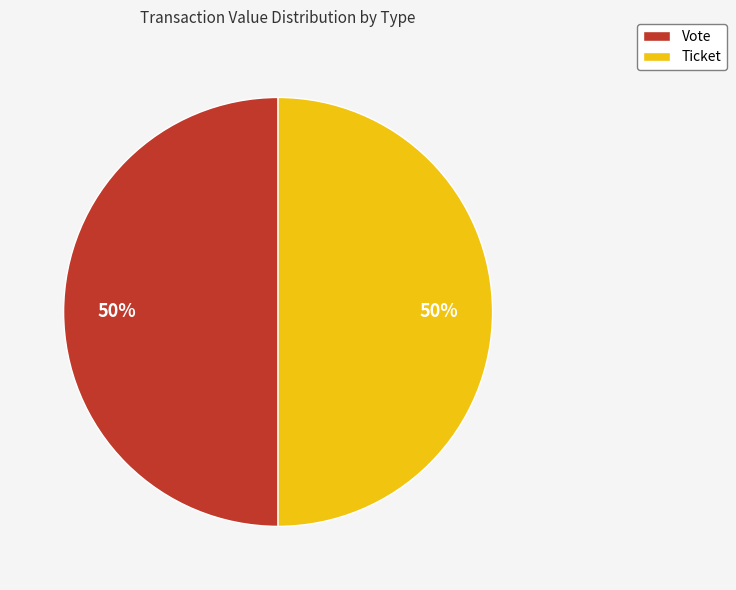

True or false: Vote accounts for 50% of the total.

True